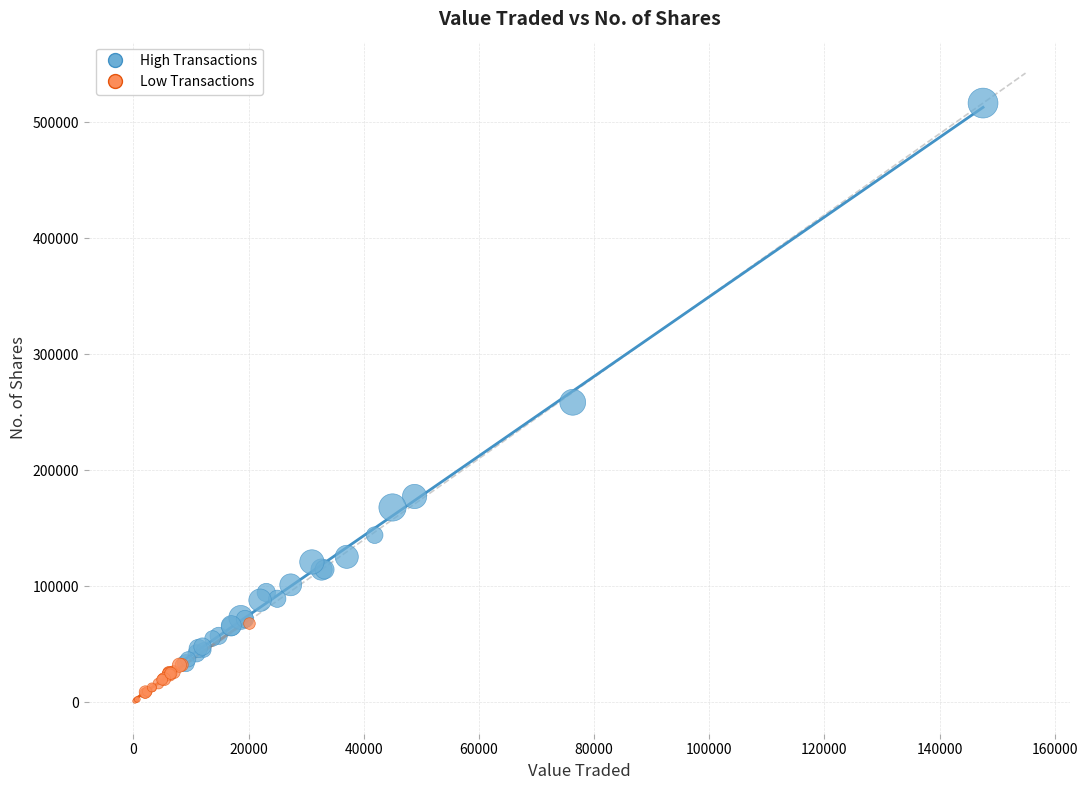

Which series has the largest Y range (max minus min)?

High Transactions